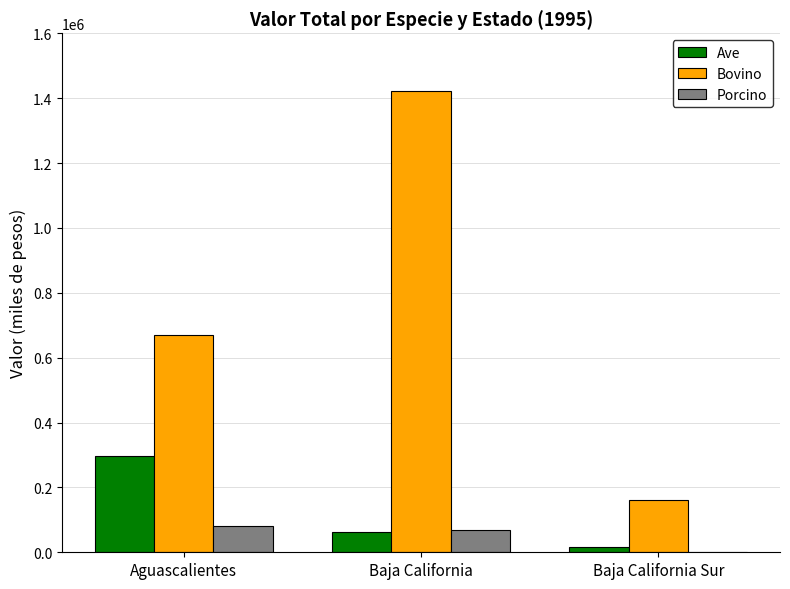

At which category is the sum across all series the highest?

Baja California